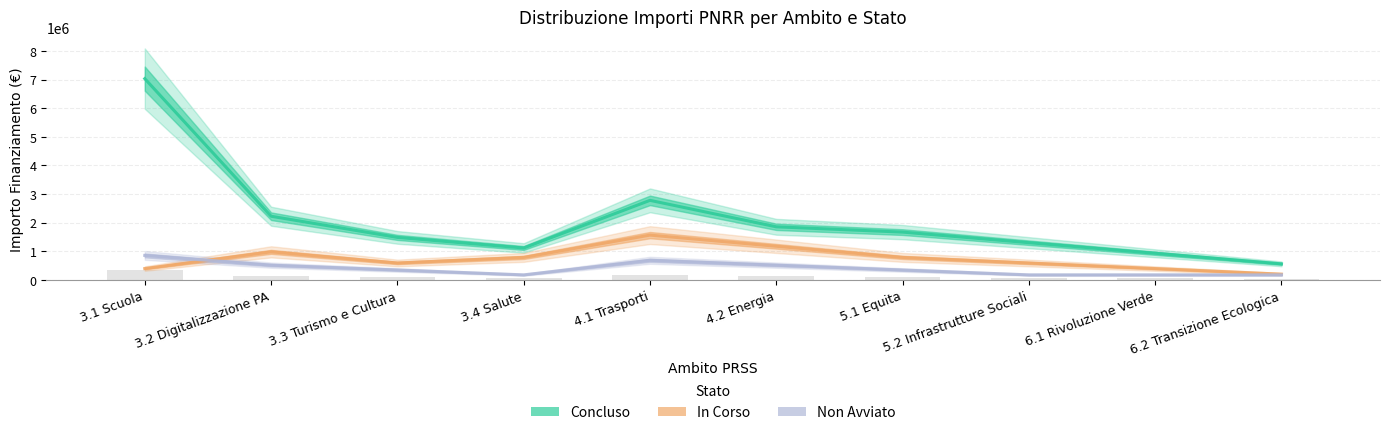

Reading left to right, transcribe all the data shown in this chart.

Concluso: 3.1 Scuola=7030000	3.2 Digitalizzazione PA=2220000	3.3 Turismo e Cultura=1480000	3.4 Salute=1110000	4.1 Trasporti=2775000	4.2 Energia=1850000	5.1 Equita=1665000	5.2 Infrastrutture Sociali=1295000	6.1 Rivoluzione Verde=925000	6.2 Transizione Ecologica=555000
In Corso: 3.1 Scuola=390000	3.2 Digitalizzazione PA=975000	3.3 Turismo e Cultura=585000	3.4 Salute=780000	4.1 Trasporti=1560000	4.2 Energia=1170000	5.1 Equita=780000	5.2 Infrastrutture Sociali=585000	6.1 Rivoluzione Verde=390000	6.2 Transizione Ecologica=195000
Non Avviato: 3.1 Scuola=850000	3.2 Digitalizzazione PA=510000	3.3 Turismo e Cultura=340000	3.4 Salute=170000	4.1 Trasporti=680000	4.2 Energia=510000	5.1 Equita=340000	5.2 Infrastrutture Sociali=170000	6.1 Rivoluzione Verde=170000	6.2 Transizione Ecologica=170000